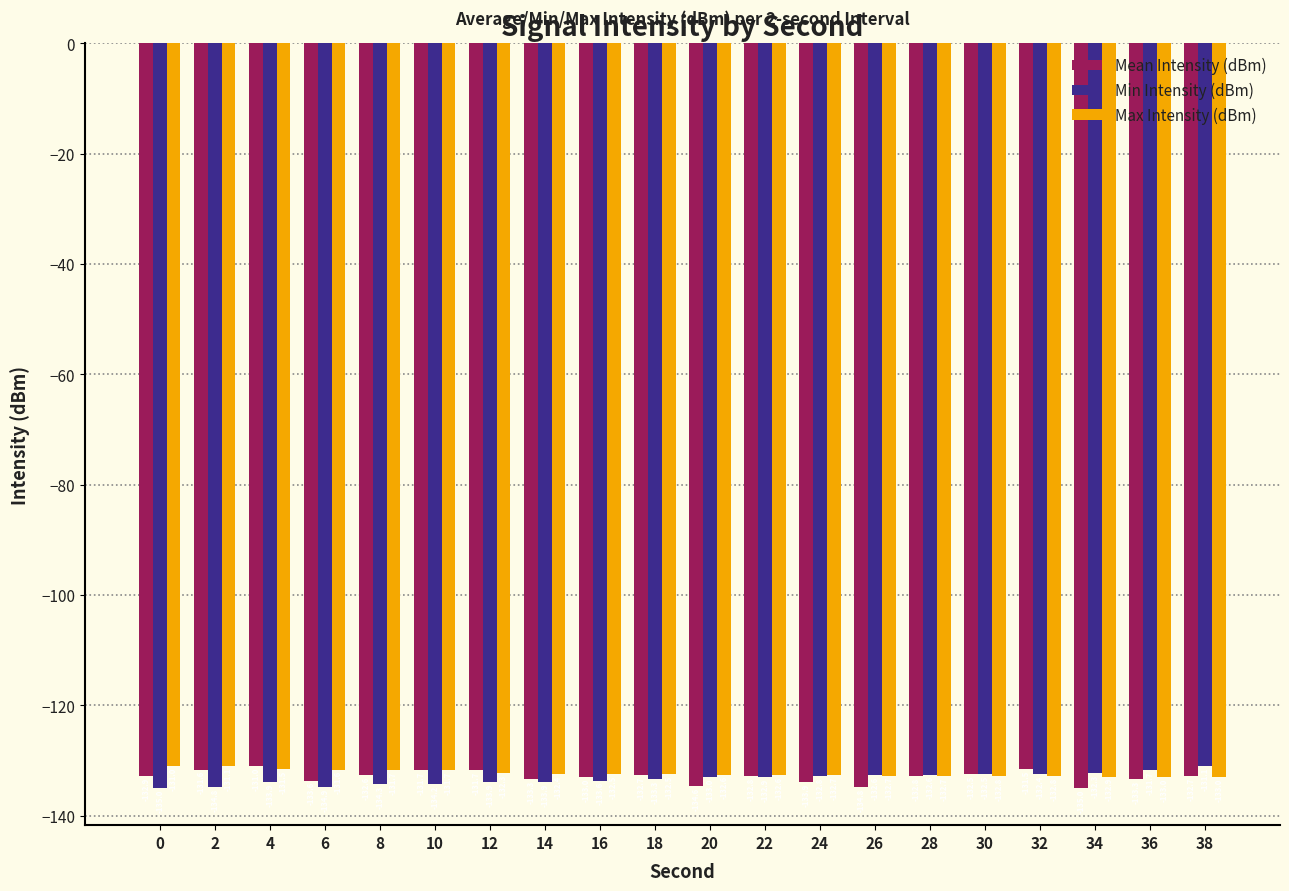

What is the value of the Mean Intensity (dBm) bar at the 6th from the left?

-131.7